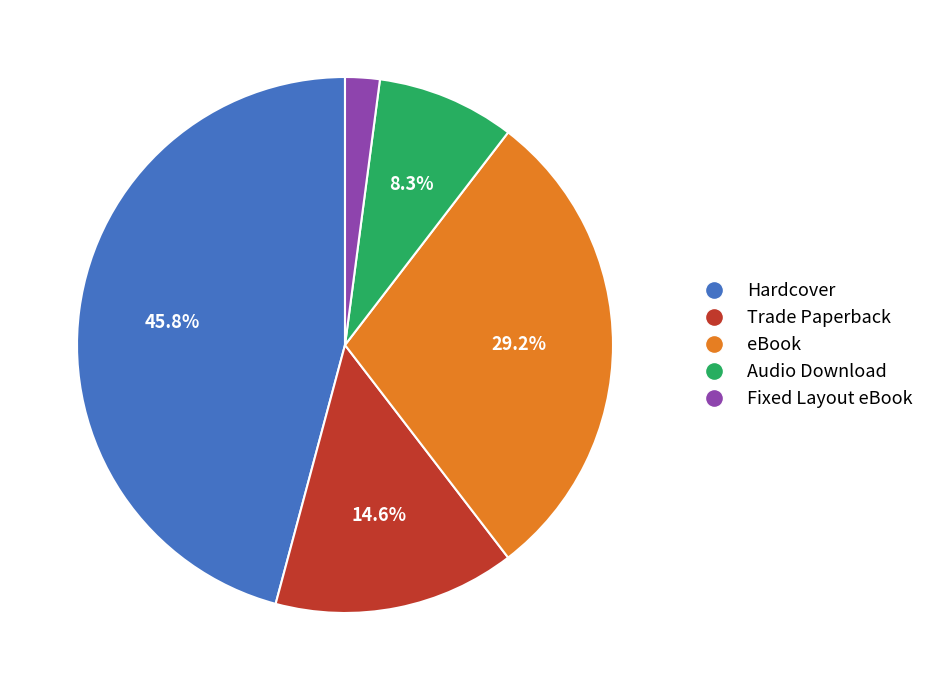

To the nearest percent, what is the combined percentage of Trade Paperback and eBook?

44%